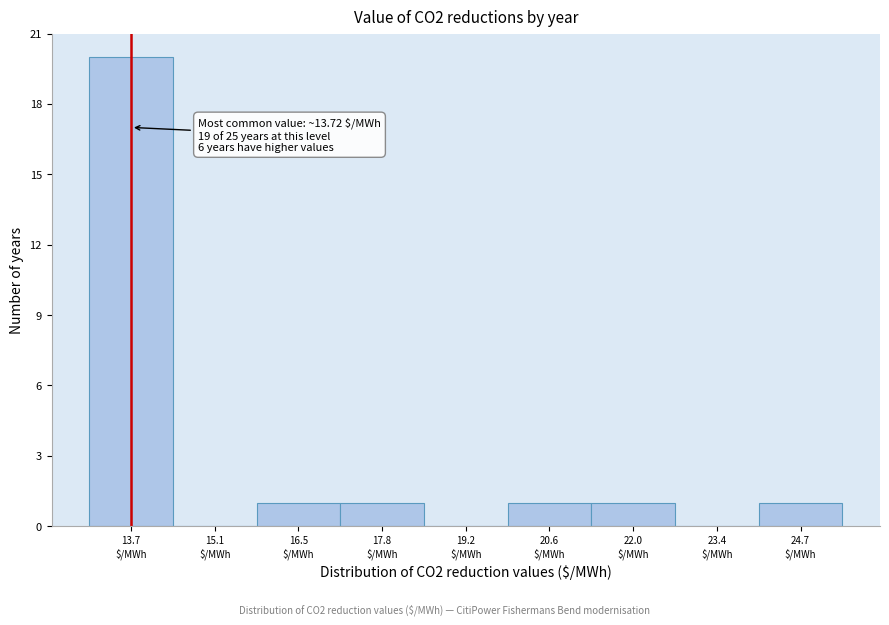

Over which range of the x-axis is the bar tallest?

13.0 to 14.4